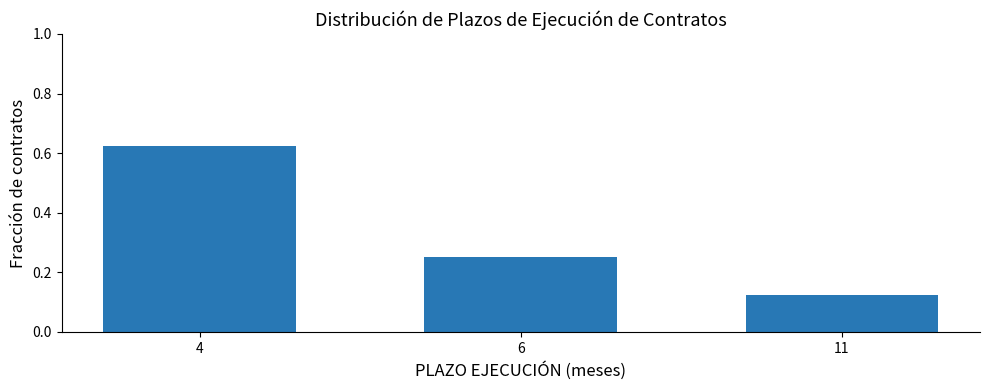

Which has a higher value, 11 or 6?

6